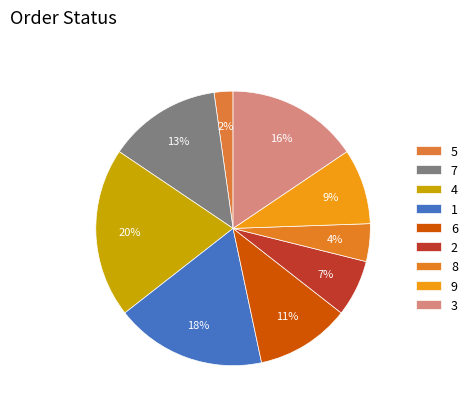

Does 4 account for over 50% of the chart?

No